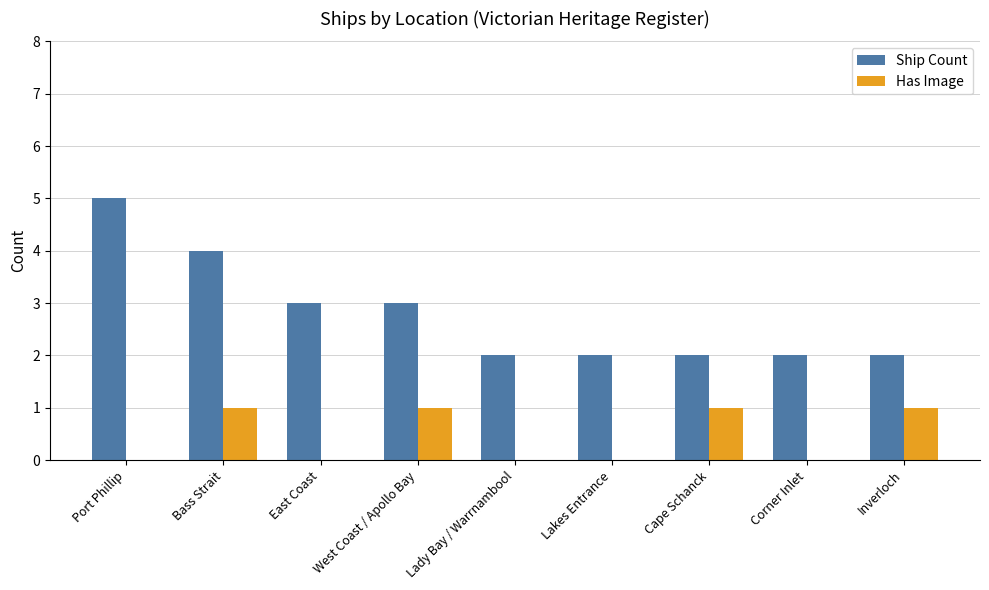

Reading right to left, extract all data points from this chart.

Ship Count: Inverloch=2	Corner Inlet=2	Cape Schanck=2	Lakes Entrance=2	Lady Bay / Warrnambool=2	West Coast / Apollo Bay=3	East Coast=3	Bass Strait=4	Port Phillip=5
Has Image: Inverloch=1	Corner Inlet=0	Cape Schanck=1	Lakes Entrance=0	Lady Bay / Warrnambool=0	West Coast / Apollo Bay=1	East Coast=0	Bass Strait=1	Port Phillip=0